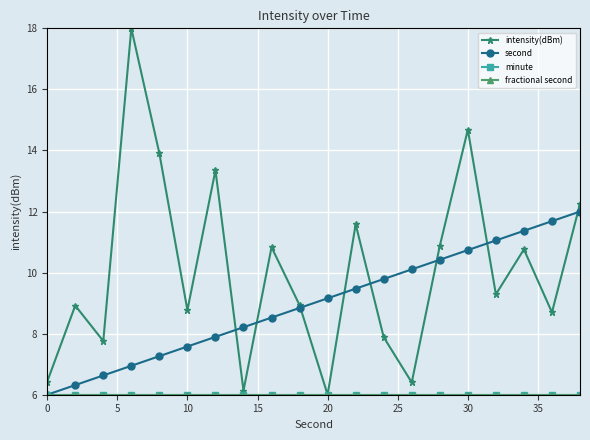

Does the chart have visible grid lines?

Yes